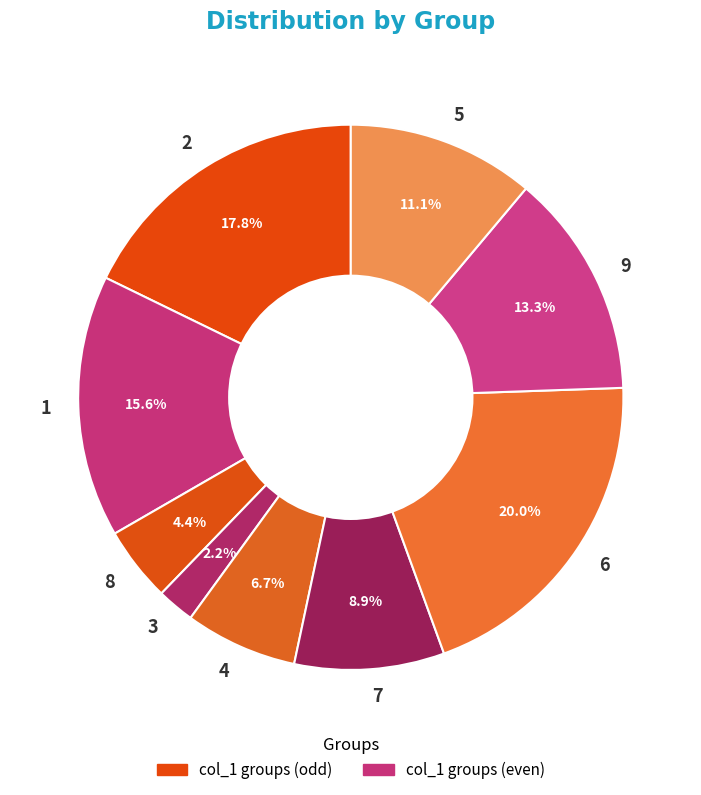

To the nearest percent, what portion does 5 represent?

11%